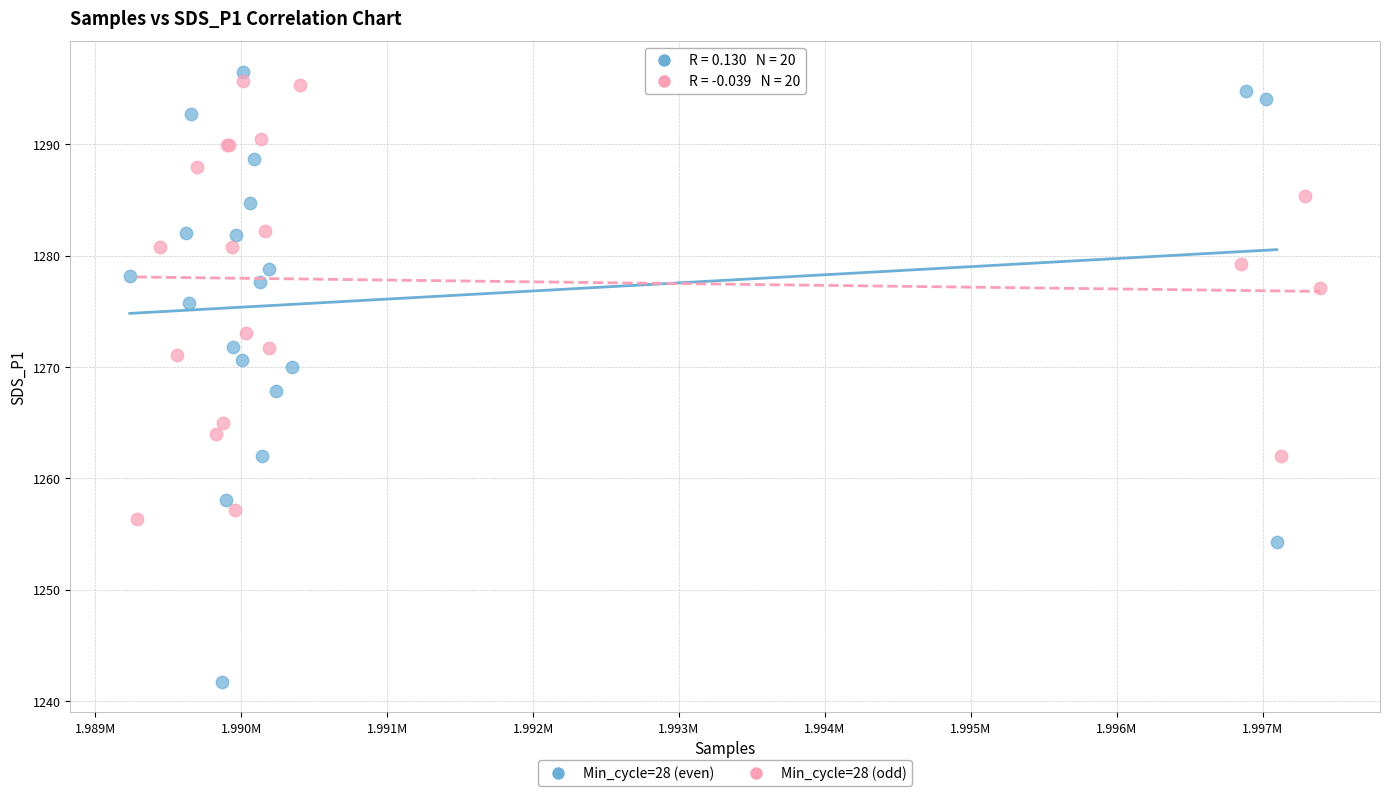

Which series contains the lowest Y value?

Min_cycle=28 (even)